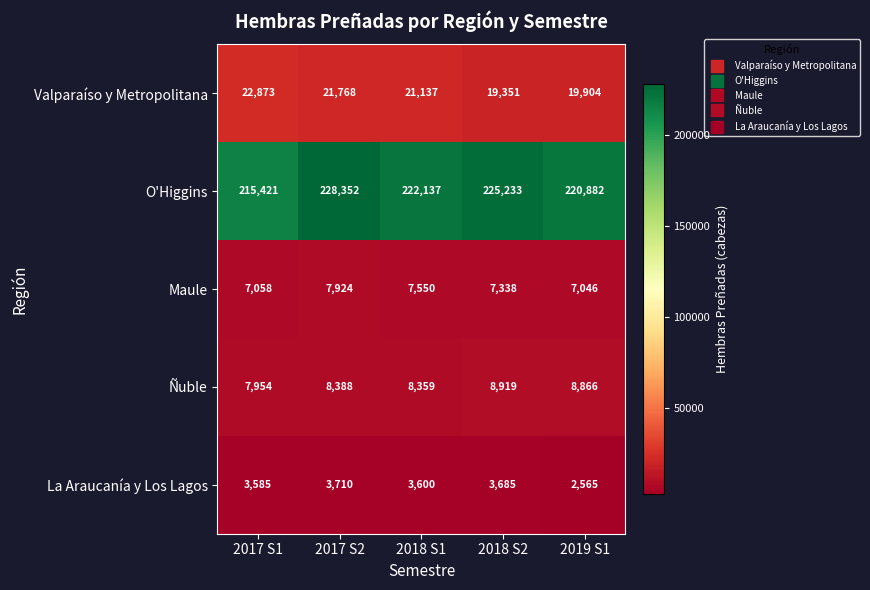

What is the minimum value shown in the chart?

2565